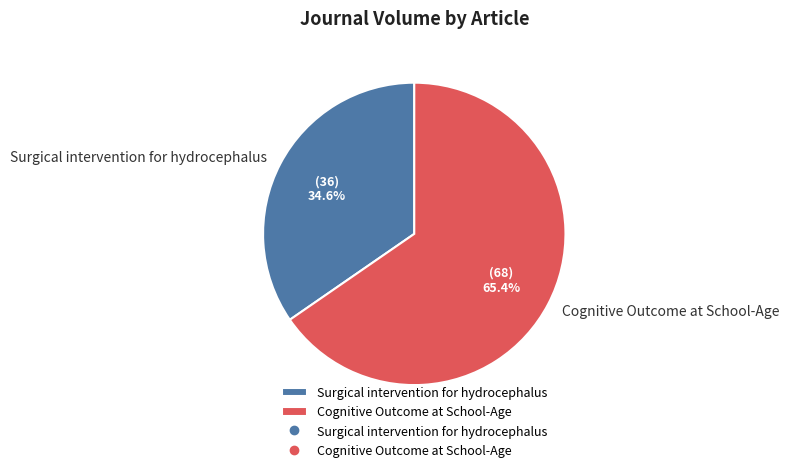

Rank the categories by value from lowest to highest.

Surgical intervention for hydrocephalus, Cognitive Outcome at School-Age